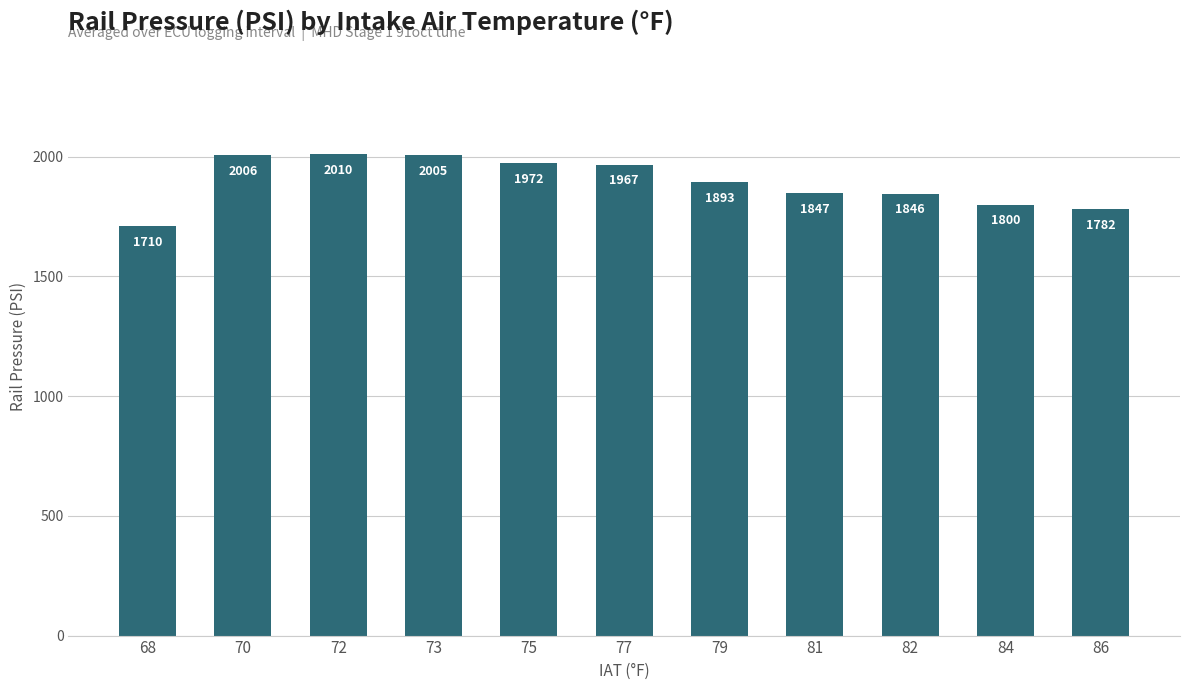

What is the smallest value displayed?

1710.2